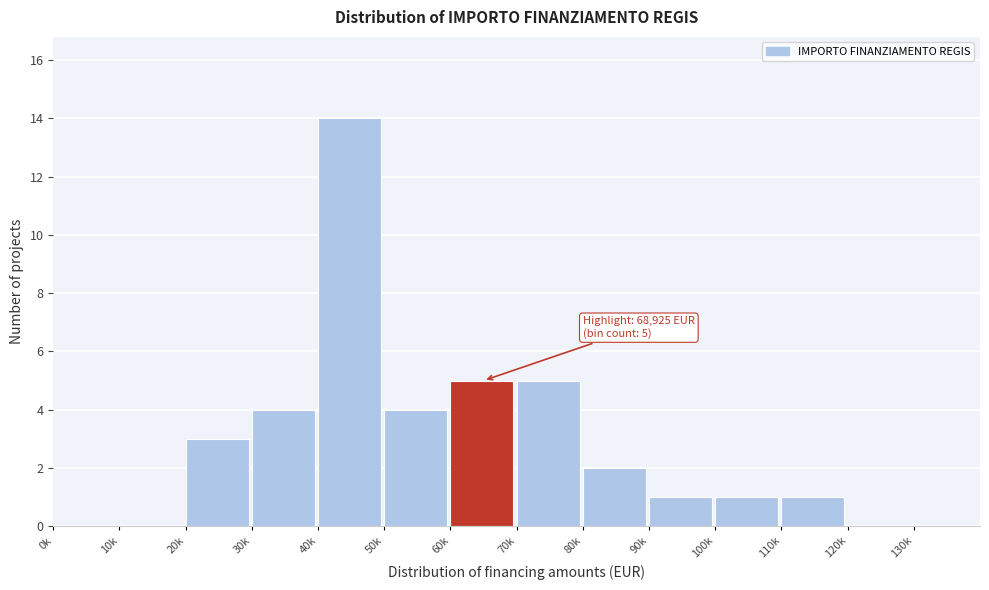

Reading left to right, what are all the values shown in this chart?

0k=0	10k=0	20k=3	30k=4	40k=14	50k=4	60k=5	70k=5	80k=2	90k=1	100k=1	110k=1	120k=0	130k=0